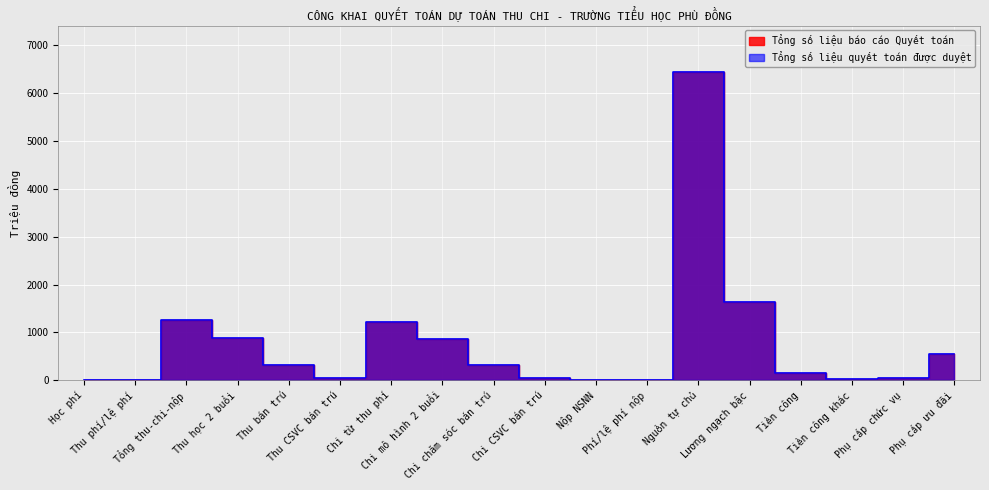

The Tổng số liệu quyết toán được duyệt series shows 83.4 at Tiền công. True or false?

False